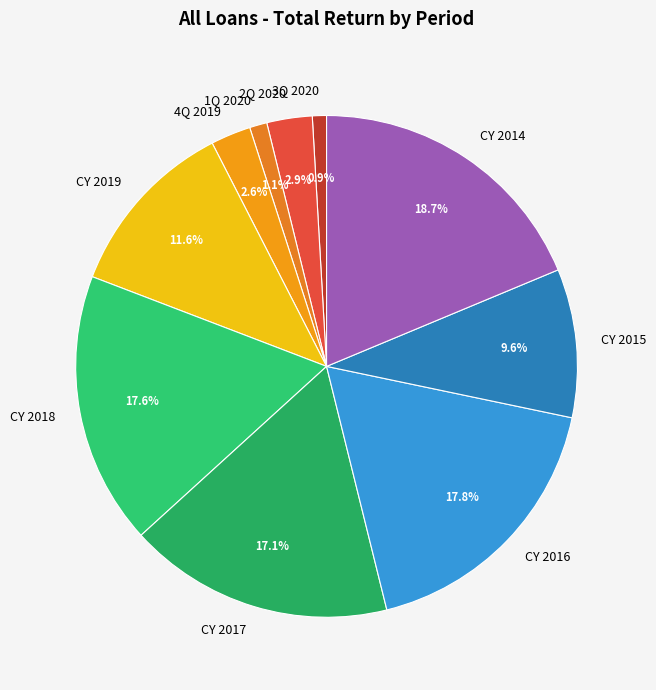

How many segments does this pie chart have?

10